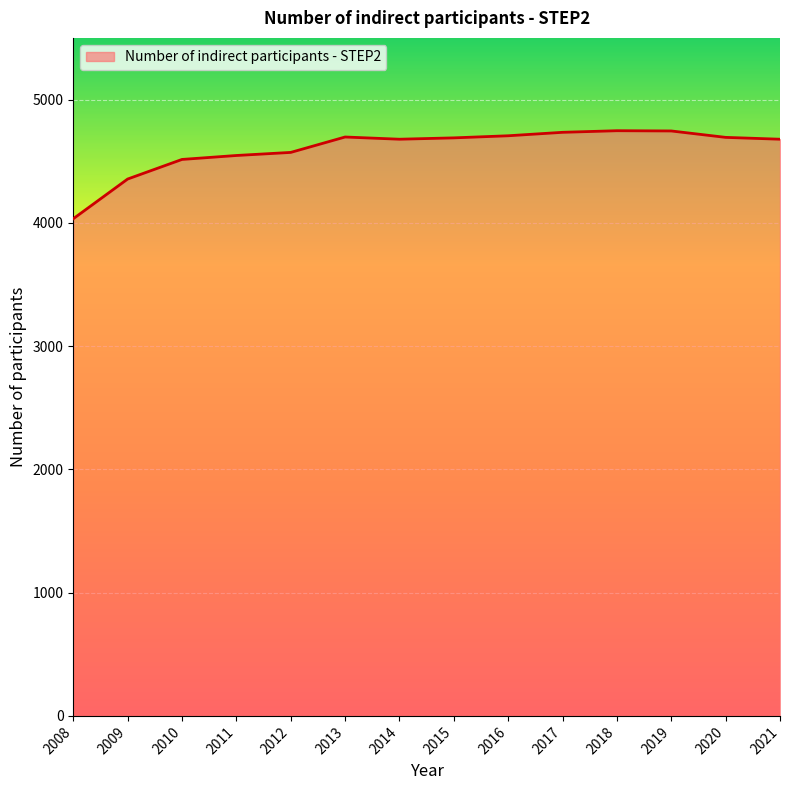

Which has a higher value, 2020 or 2008?

2020